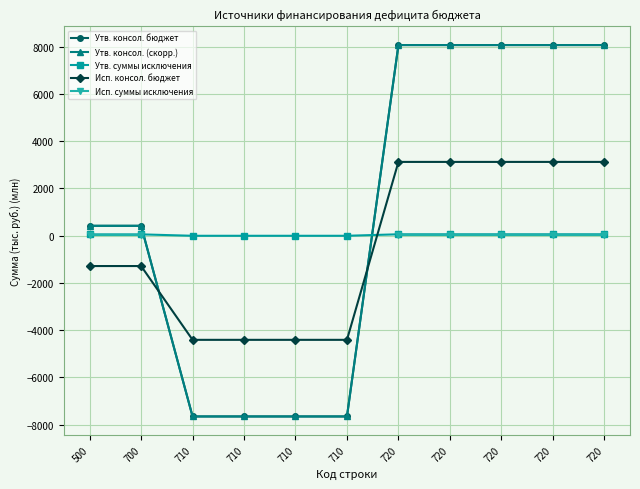

True or false: Исп. суммы исключения and Исп. консол. бюджет cross at least once.

False